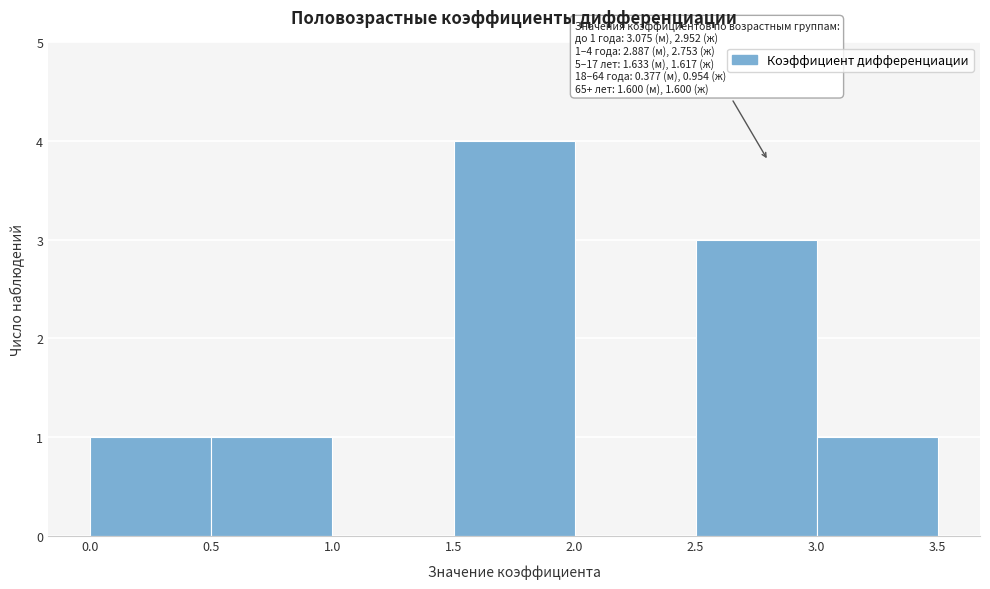

Which range on the x-axis has the tallest bar?

1.5 to 2.0